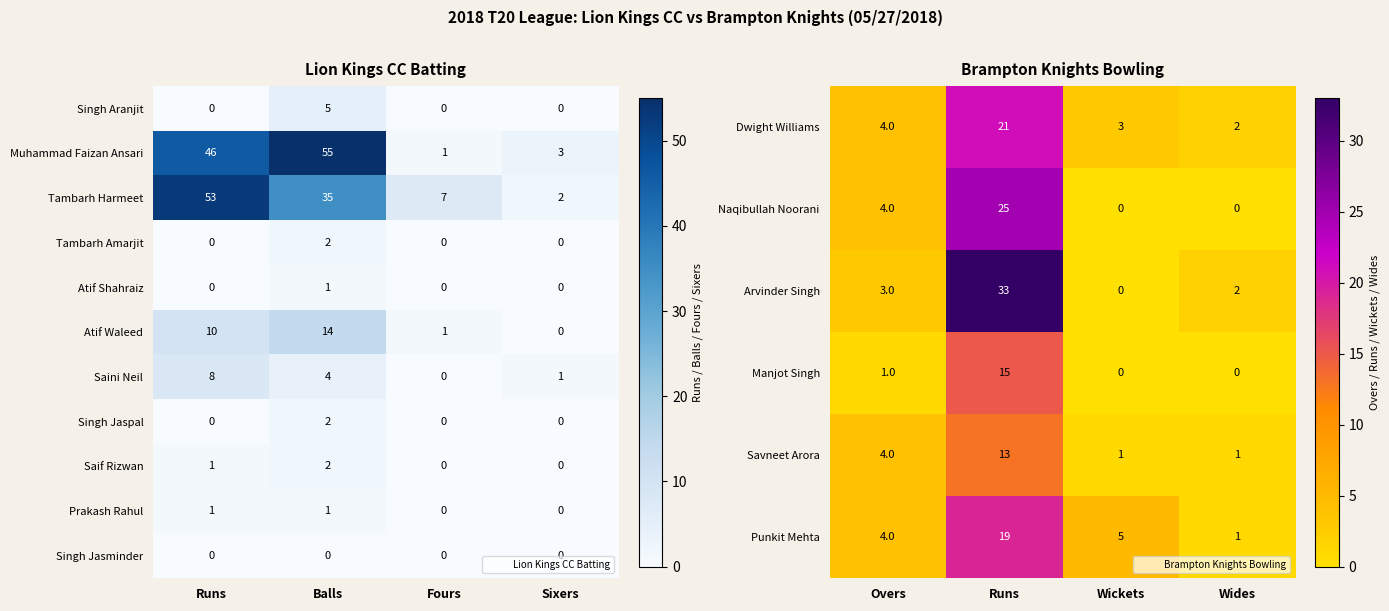

Is it true that Prakash Rahul equals 1 at Runs?

True